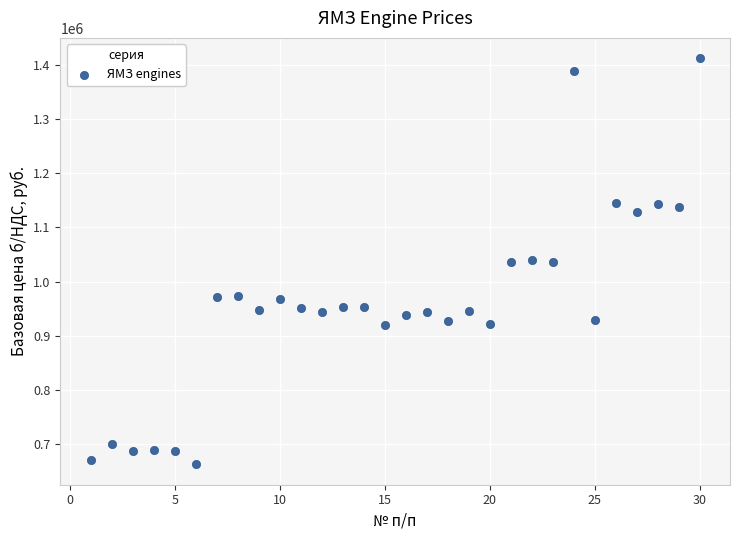

What is the range of X values (max minus min)?

29